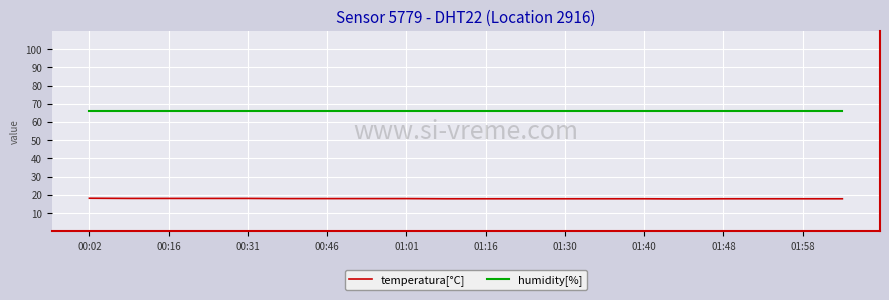

True or false: humidity[%] and temperatura[°C] cross at least once.

False